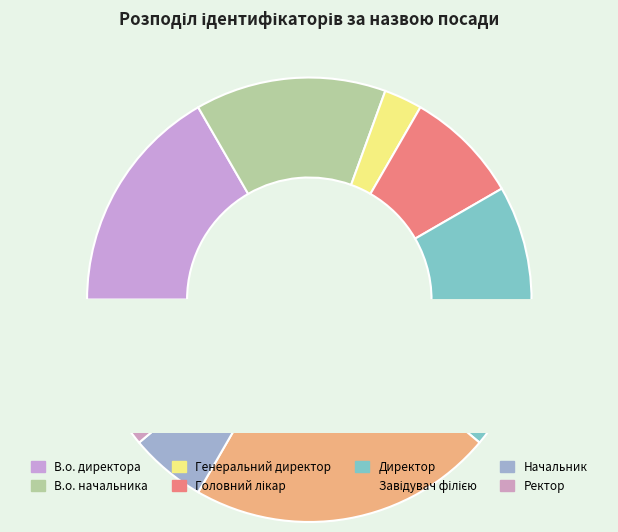

Which slice is the smallest?

Генеральний директор